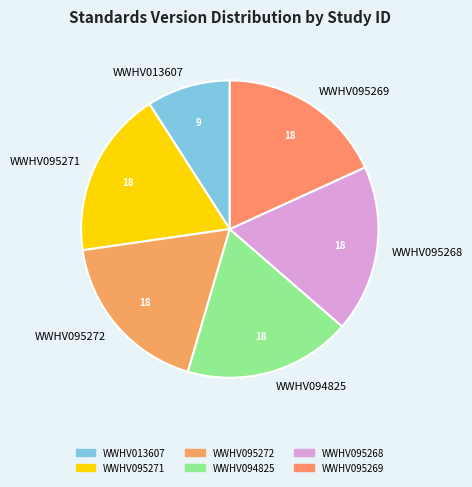

Approximately how many times larger is the value at WWHV094825 compared to WWHV095272?

1.0